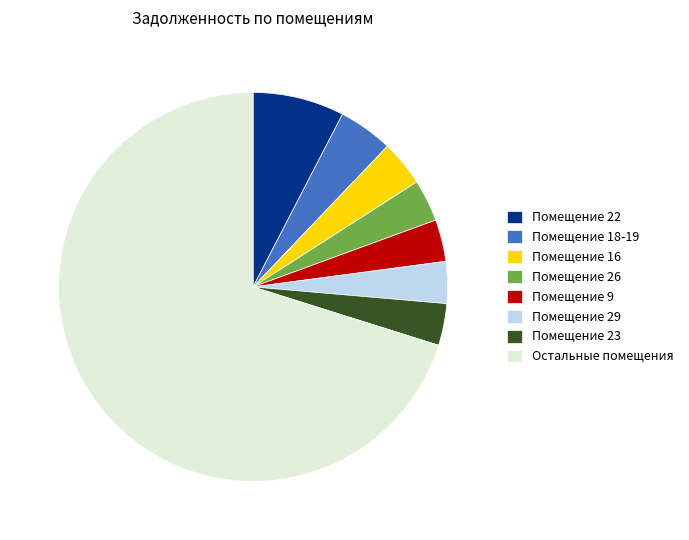

Which slice is the largest?

Остальные помещения